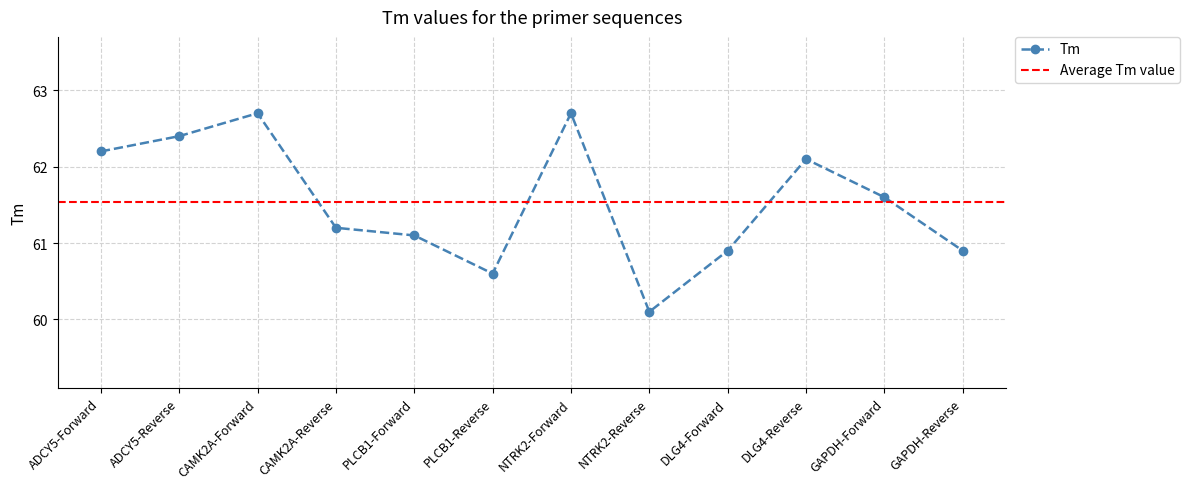

What is the difference between the values at ADCY5-Reverse and PLCB1-Forward?

1.3